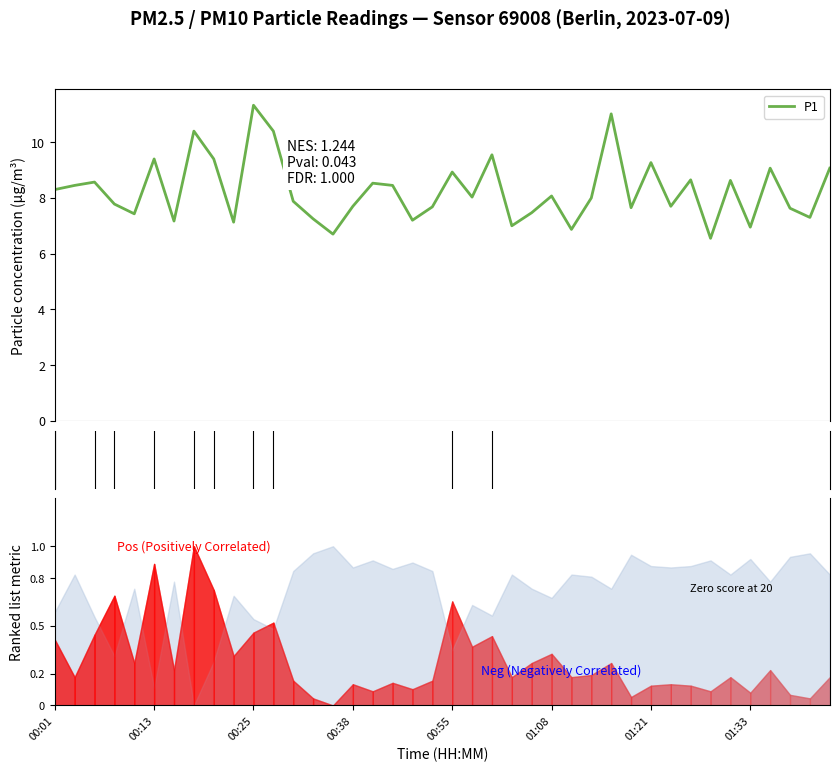

How many lines are shown in the chart?

1